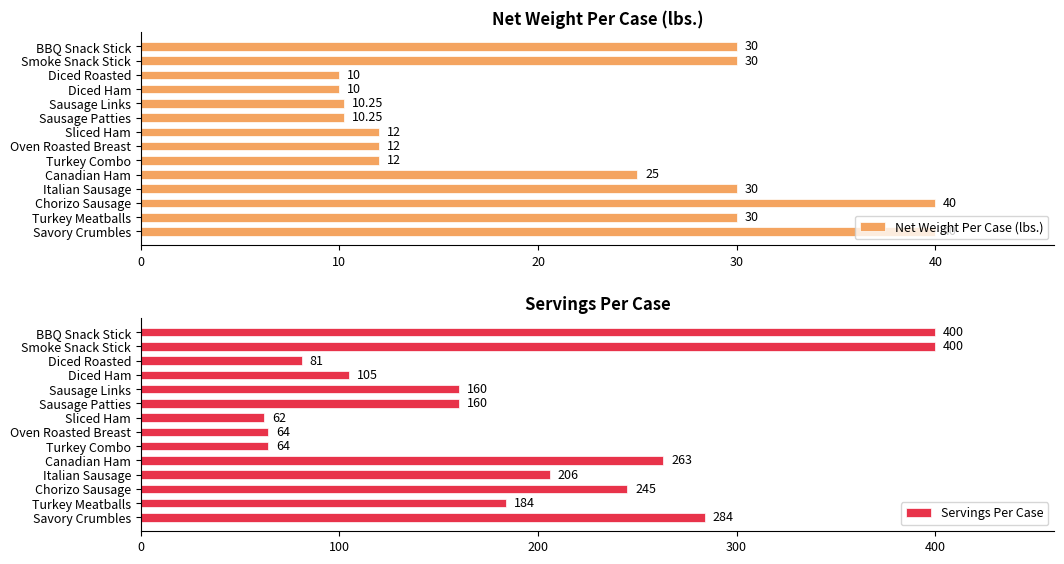

Between 0 and 6, which series saw the biggest shift?

Servings Per Case